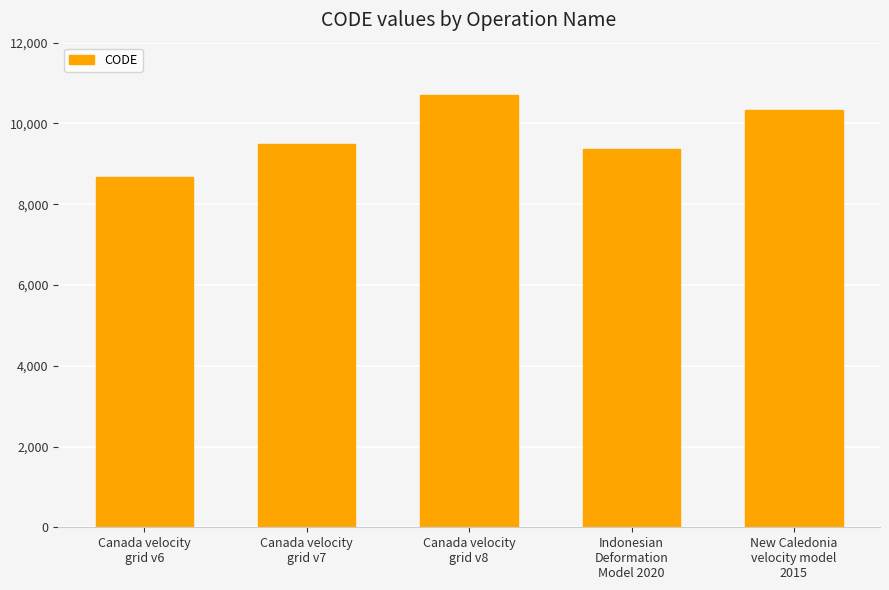

Which has a higher value, Indonesian
Deformation
Model 2020 or New Caledonia
velocity model
2015?

New Caledonia
velocity model
2015